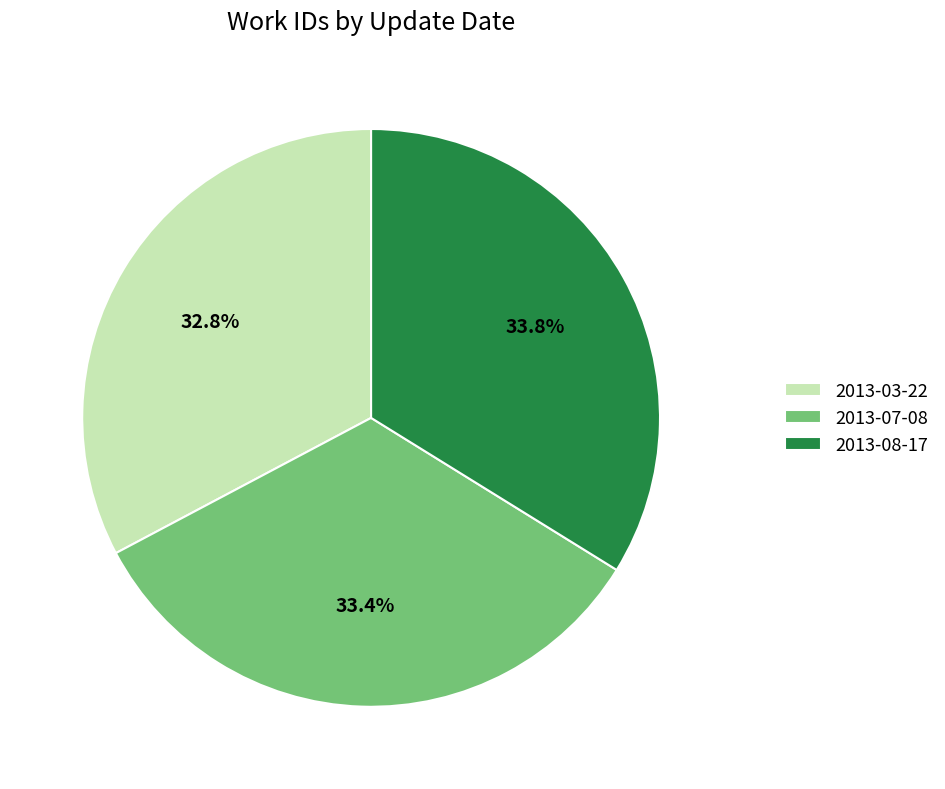

Is there any slice that represents more than half of the pie?

No